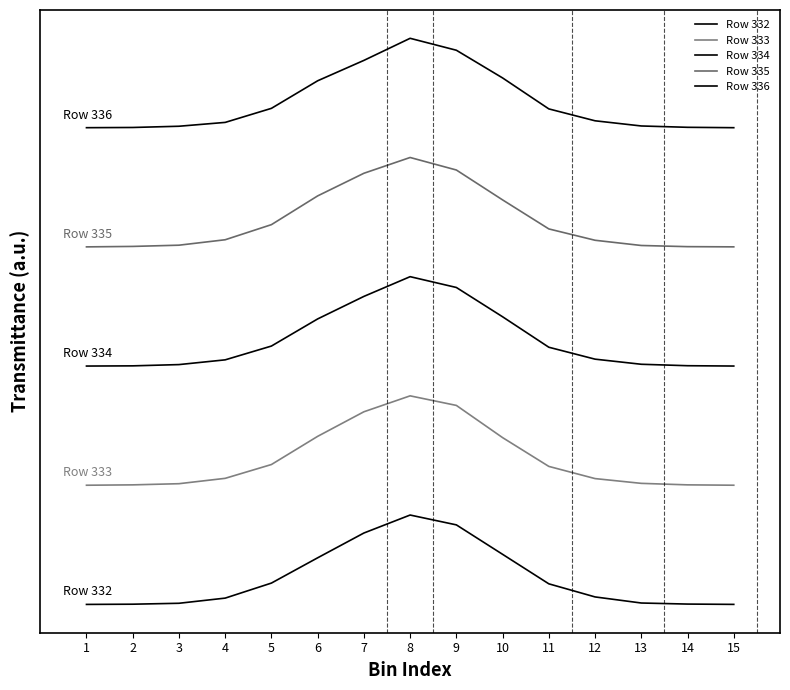

Does the chart have visible grid lines?

No